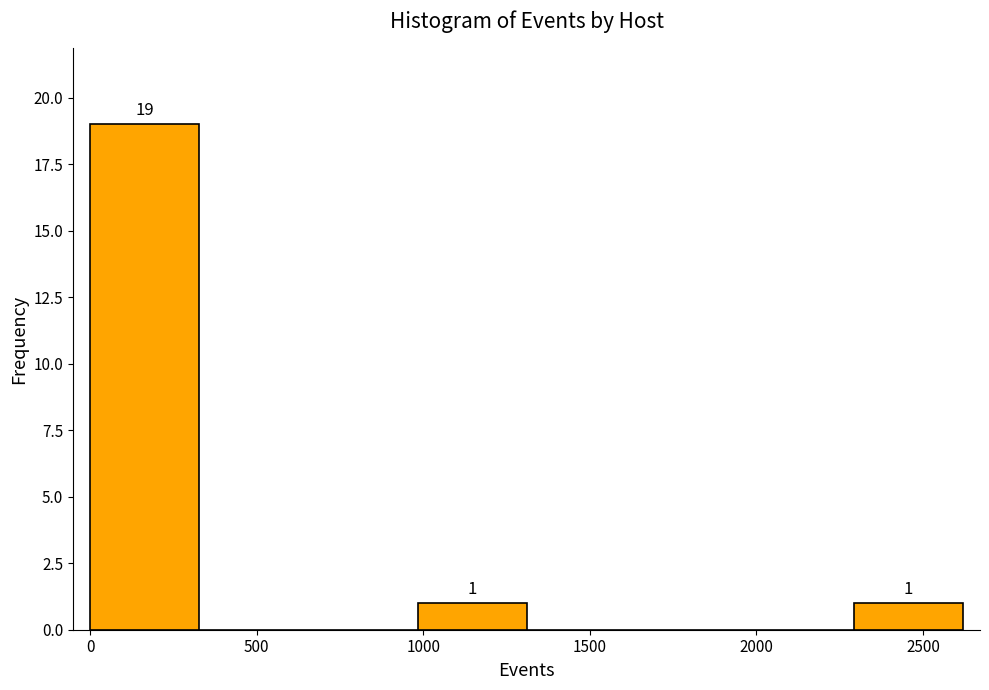

Which range on the x-axis has the tallest bar?

0 to 350